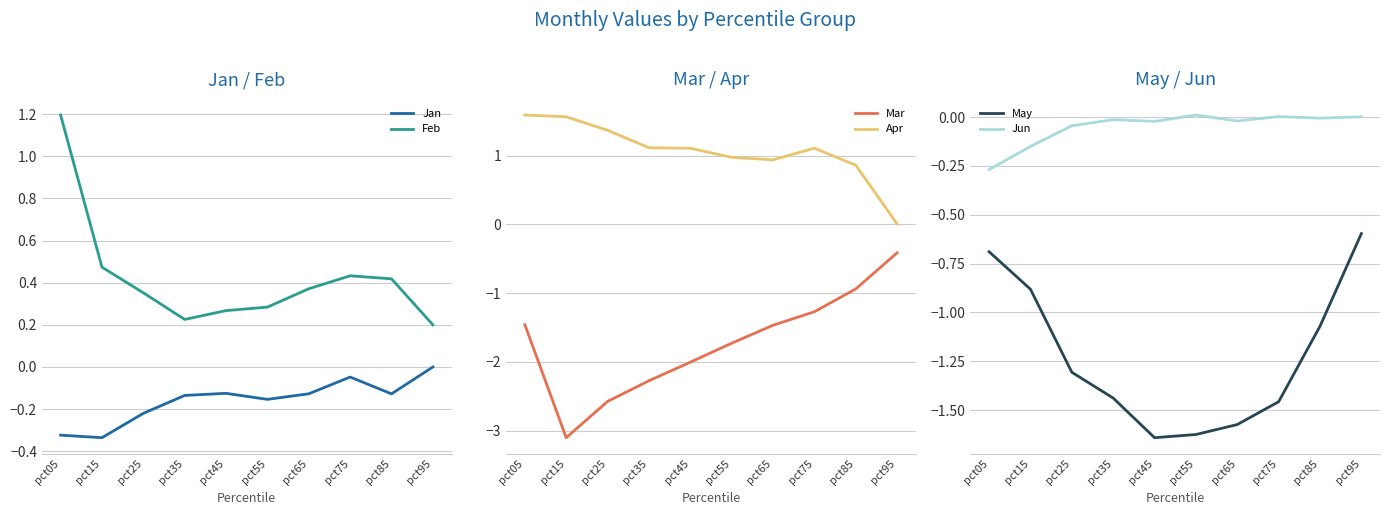

What is the highest value of the Mar series?

-0.4